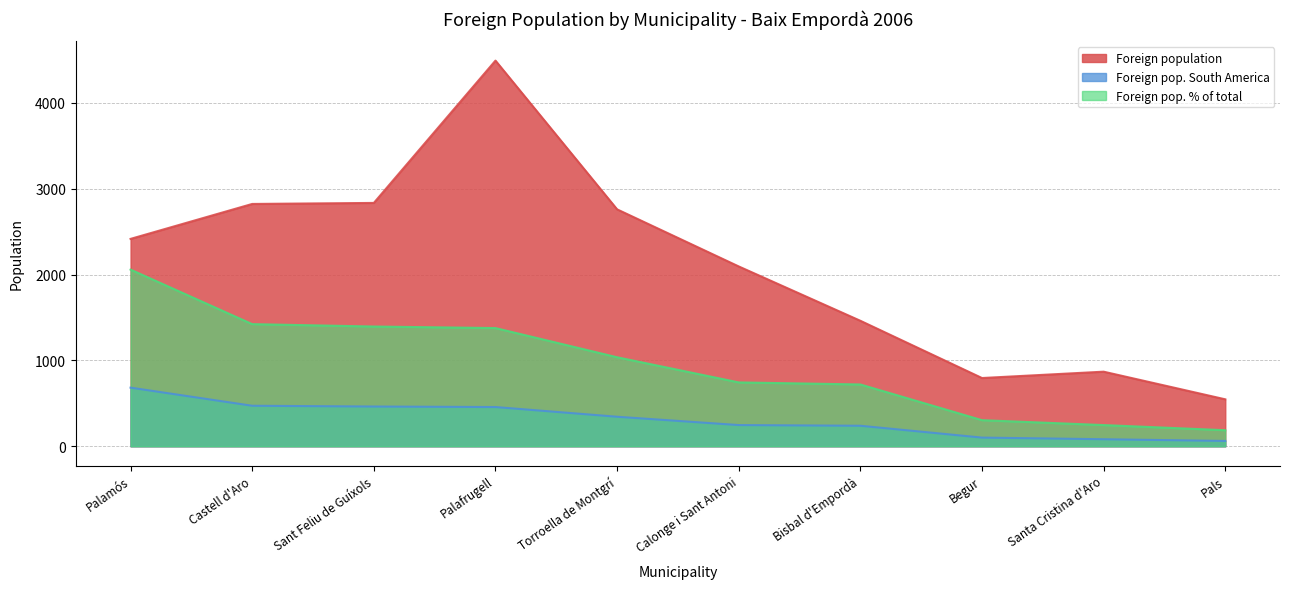

Reading left to right, extract all data points from this chart.

Foreign population: 2416	2823	2835	4493	2760	2095	1462	795	869	547
Foreign pop. South America: 683	472	463	457	344	247	239	101	82	62
Foreign pop. % of total: 2058	1423	1395	1377	1037	744	720	304	247	187